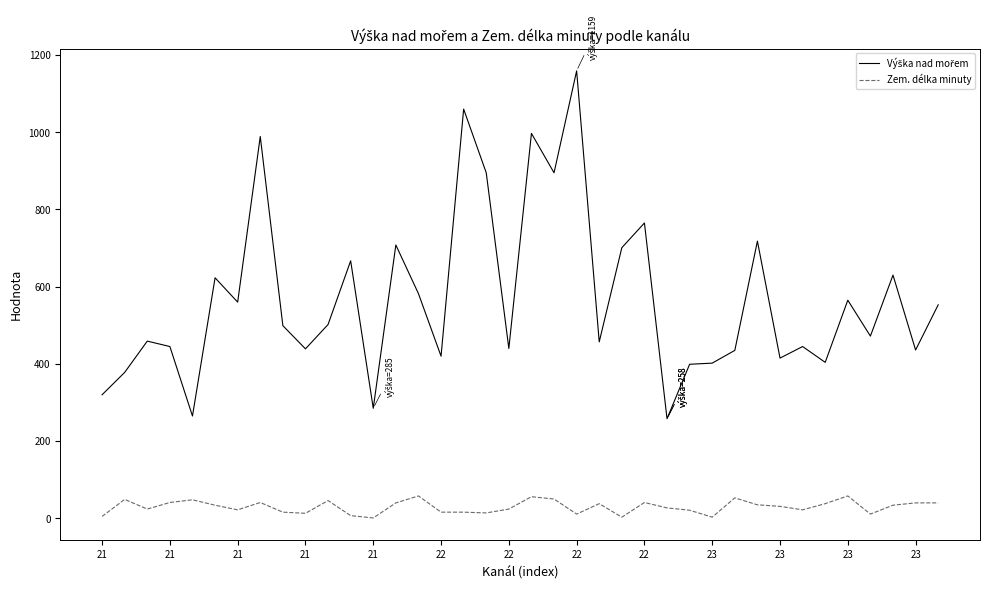

What is the highest value of the Zem. délka minuty series?

58